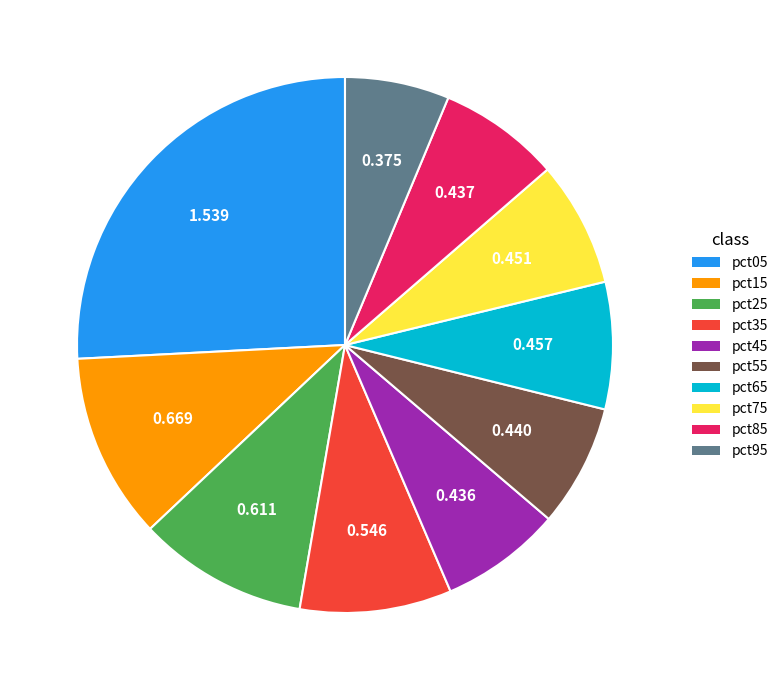

Which category has the smallest portion of the pie?

pct95